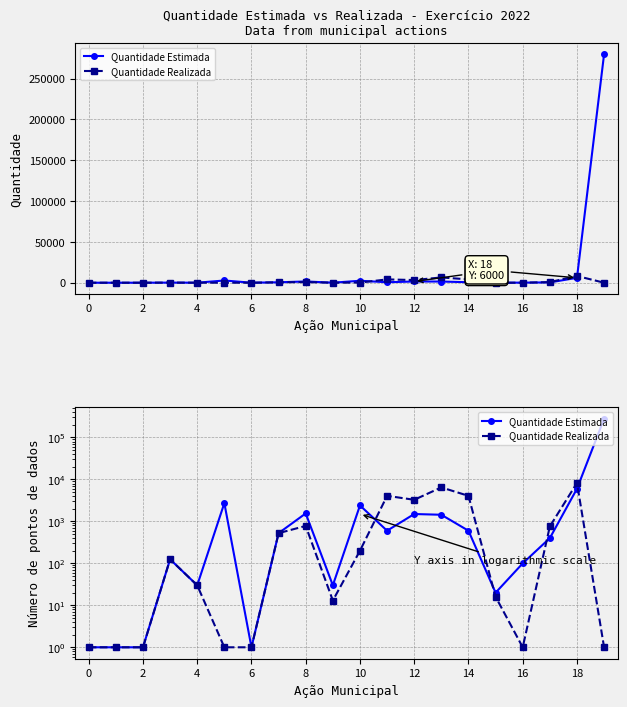

Count the number of categories in the chart.

20